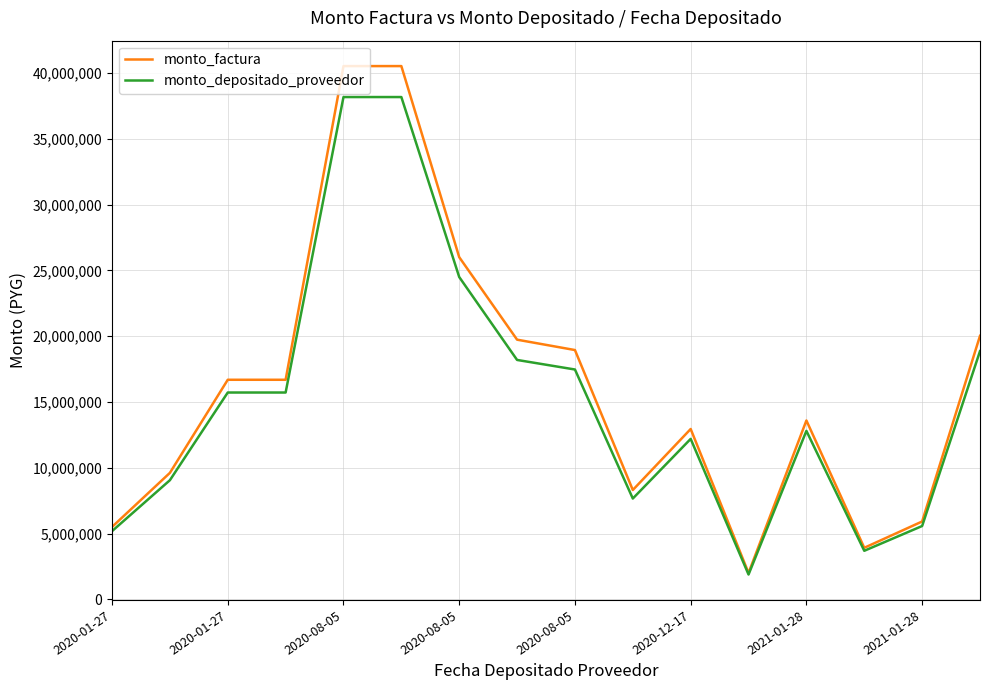

Rank the series by their maximum value, from lowest to highest.

monto_depositado_proveedor, monto_factura